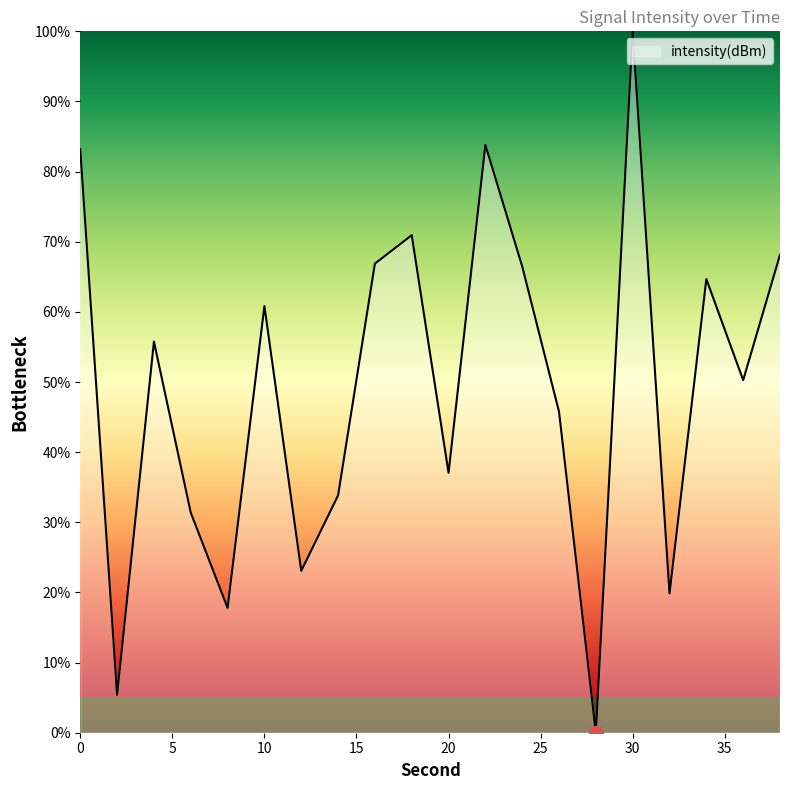

Reading left to right, list all the values displayed in this chart.

83.2	5.4	55.8	31.4	17.8	60.8	23.1	33.8	66.9	70.9	37.1	83.8	66.5	45.8	0.0	100.0	19.9	64.7	50.3	68.1